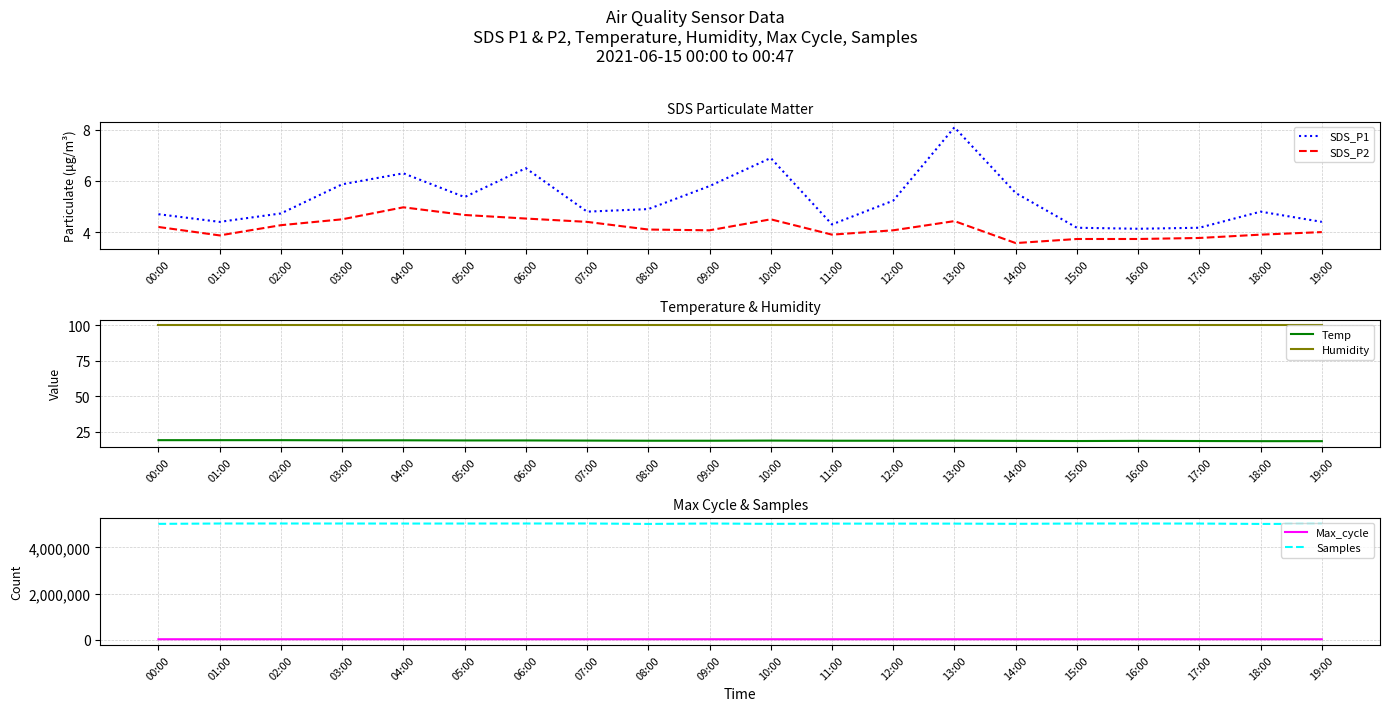

What is the value of the Temp point at the 14th from the left?

18.5